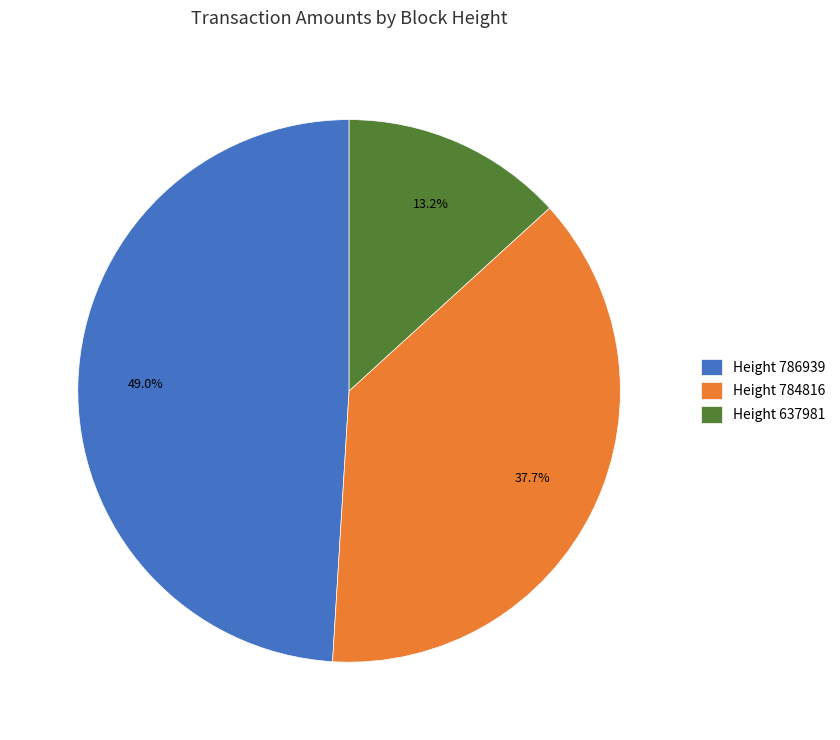

Is the sum of Height 786939 and Height 784816 greater than half?

Yes